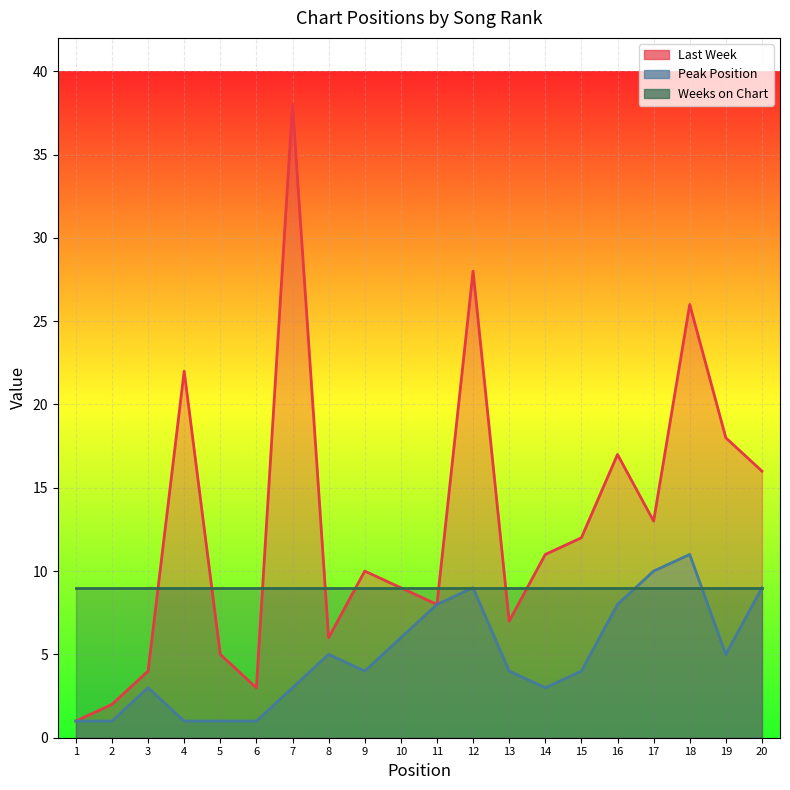

What is the minimum value for Last Week?

1